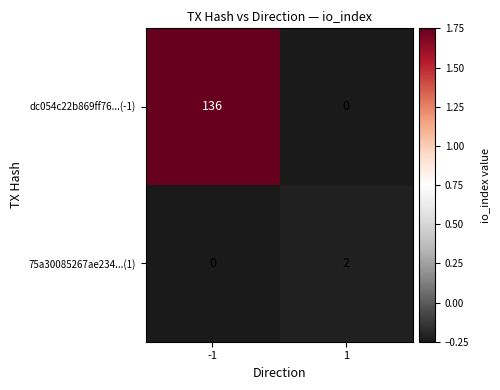

At how many categories does at least one series exceed 1?

2